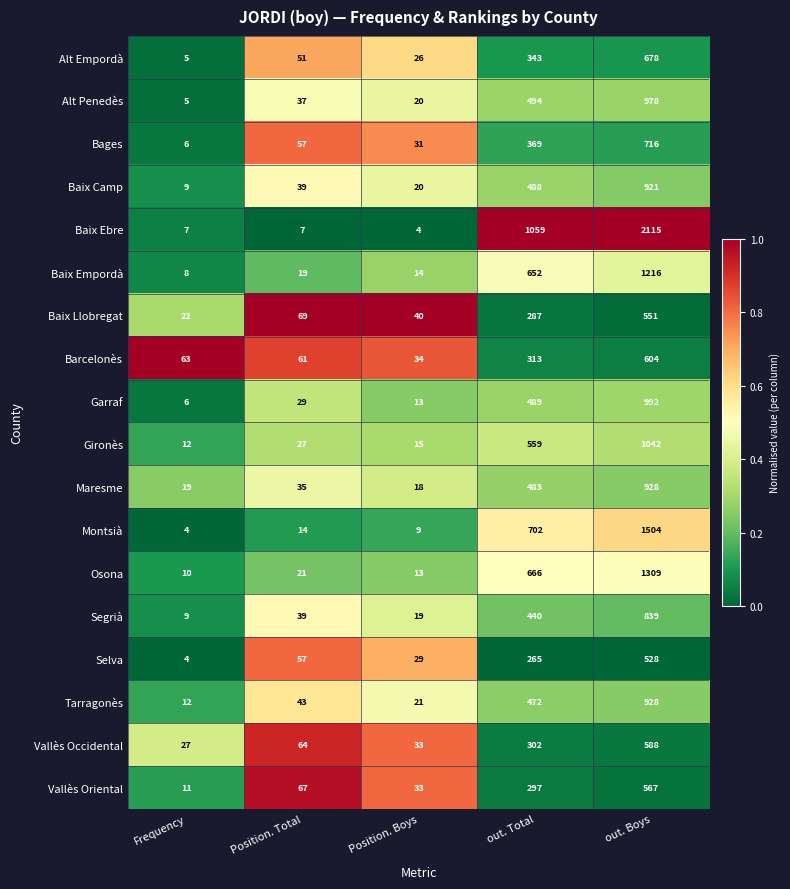

What is the sum of all Baix Llobregat values?

969